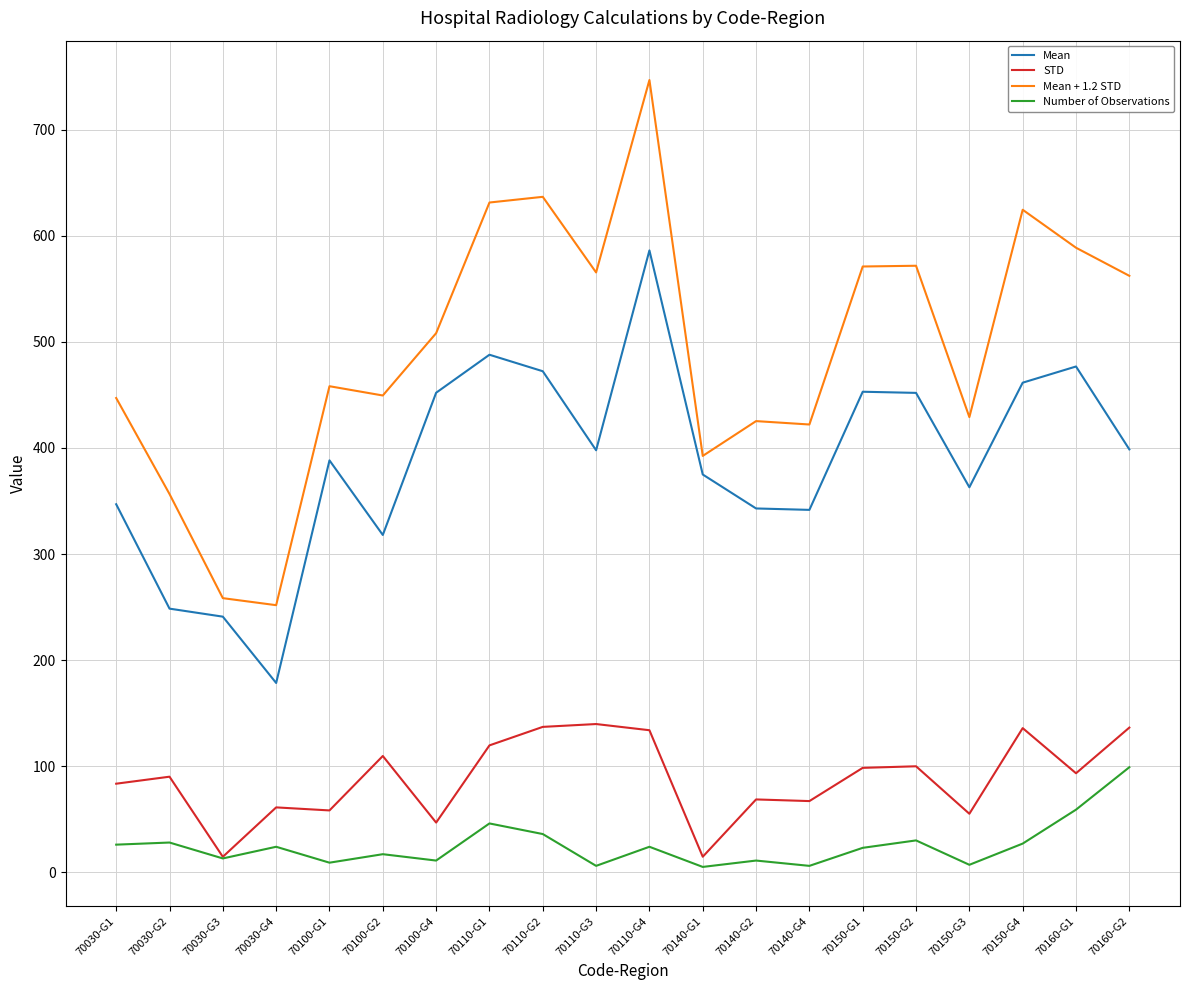

In Mean + 1.2 STD, how many points are higher than both neighbors (excluding endpoints)?

6